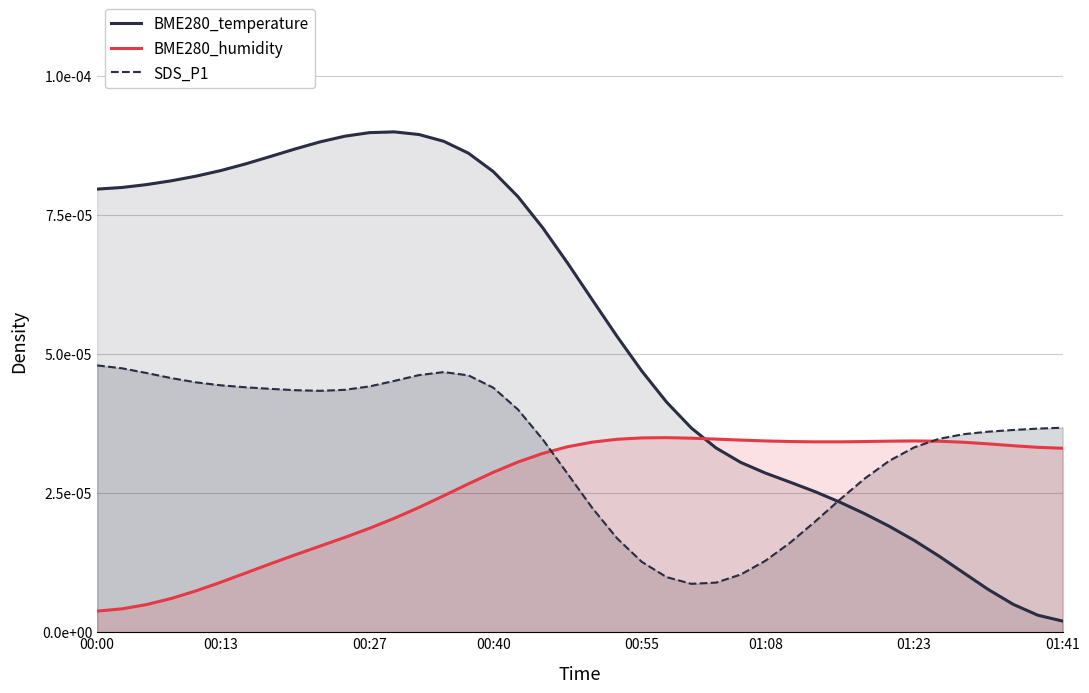

What are all the series names shown in the legend?

BME280_temperature, BME280_humidity, SDS_P1